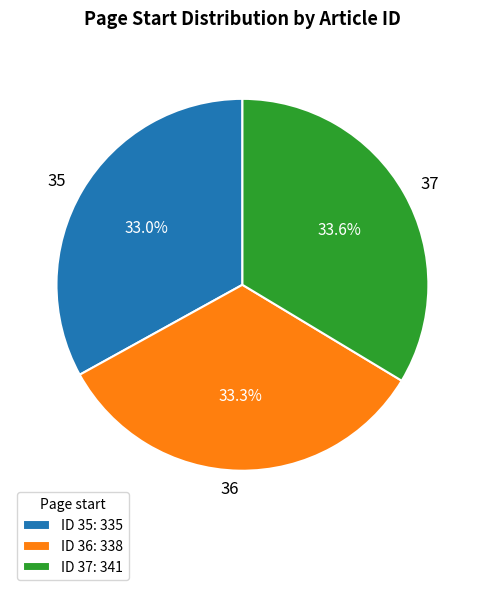

Do 37 and 35 together represent more than half of the pie?

Yes